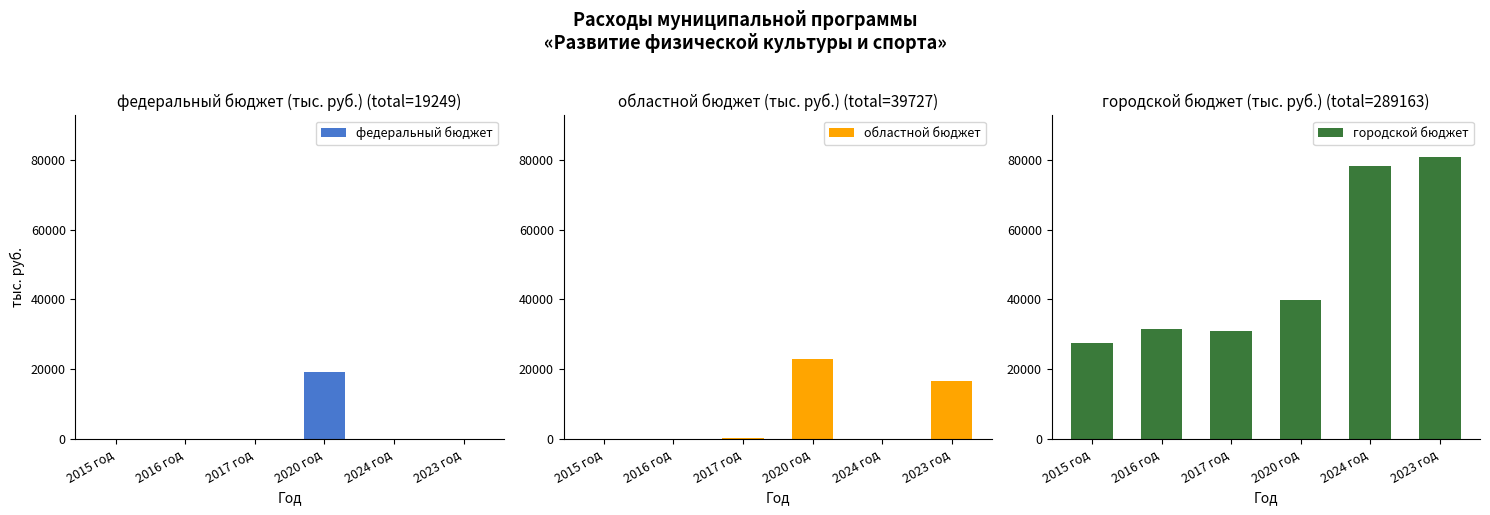

The городской бюджет series shows 78279.1 at 2024 год. True or false?

True